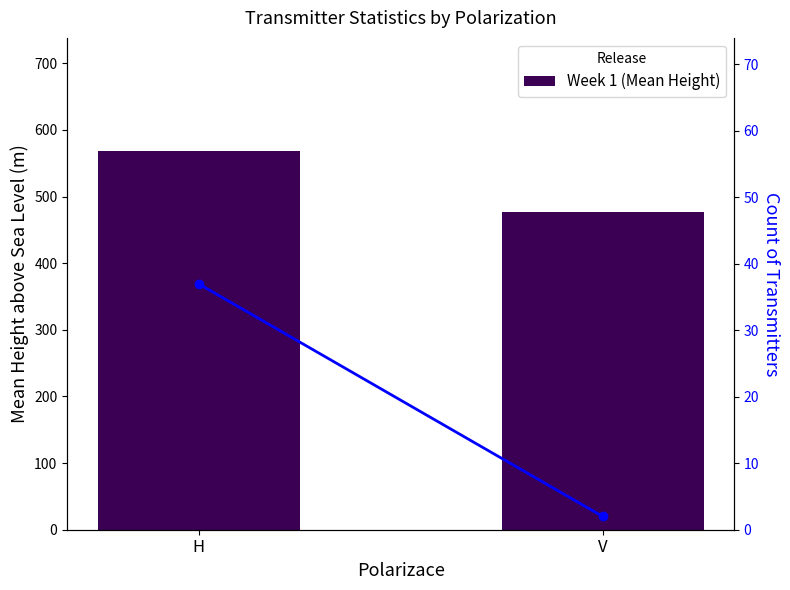

Which series has the largest total across all categories?

Week 1 (Mean Height)